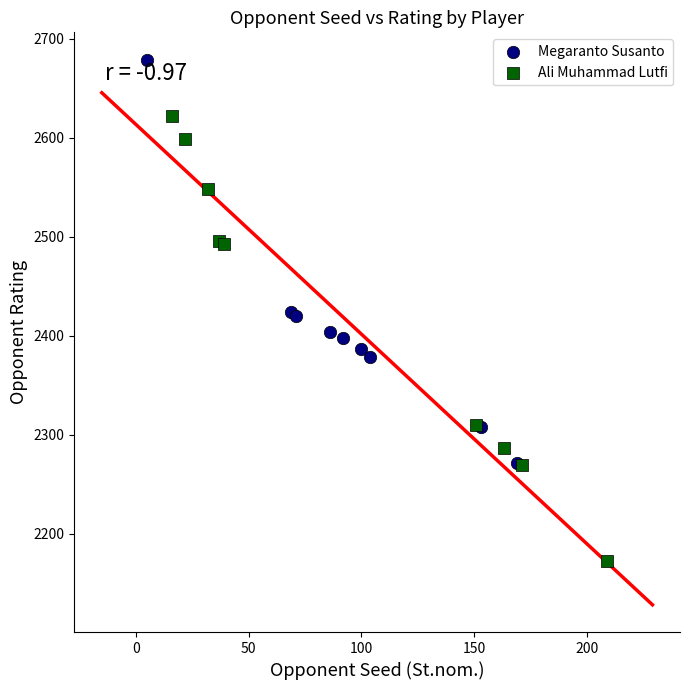

Which series reaches the minimum Y coordinate?

Ali Muhammad Lutfi